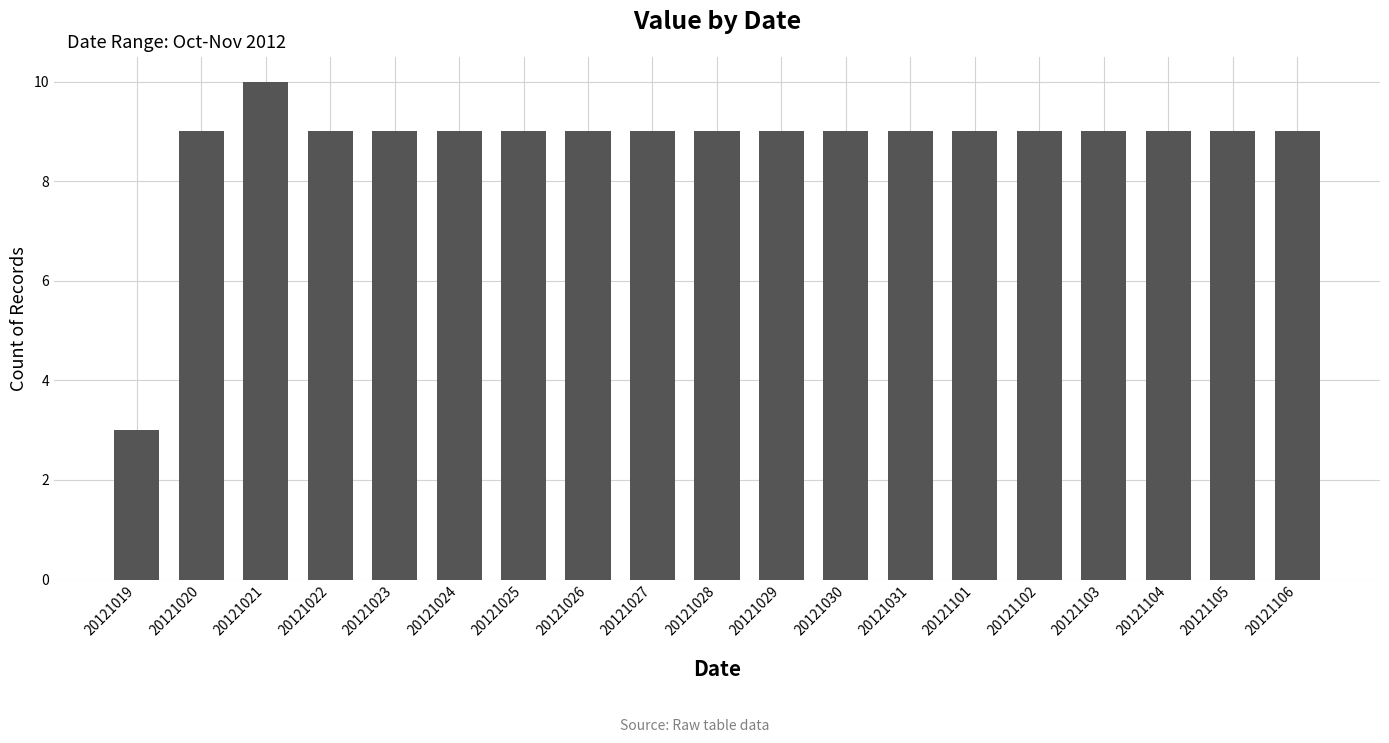

What is the value of the 19th bar from the left?

9